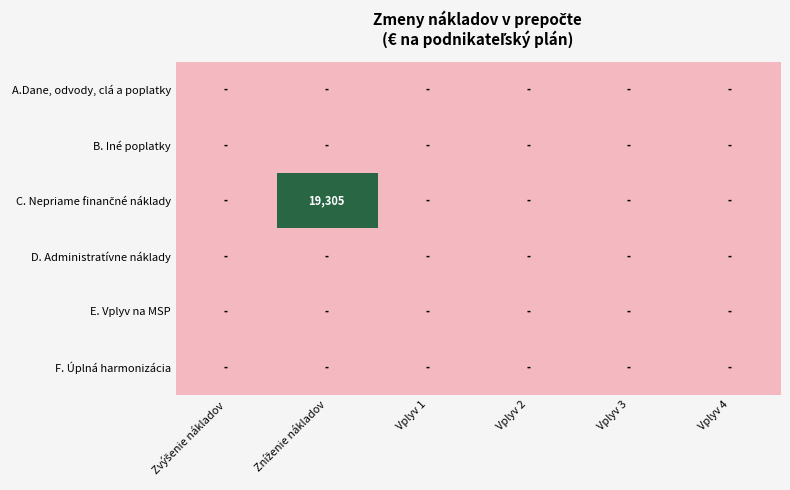

At which category is the sum across all series the highest?

Zníženie nákladov